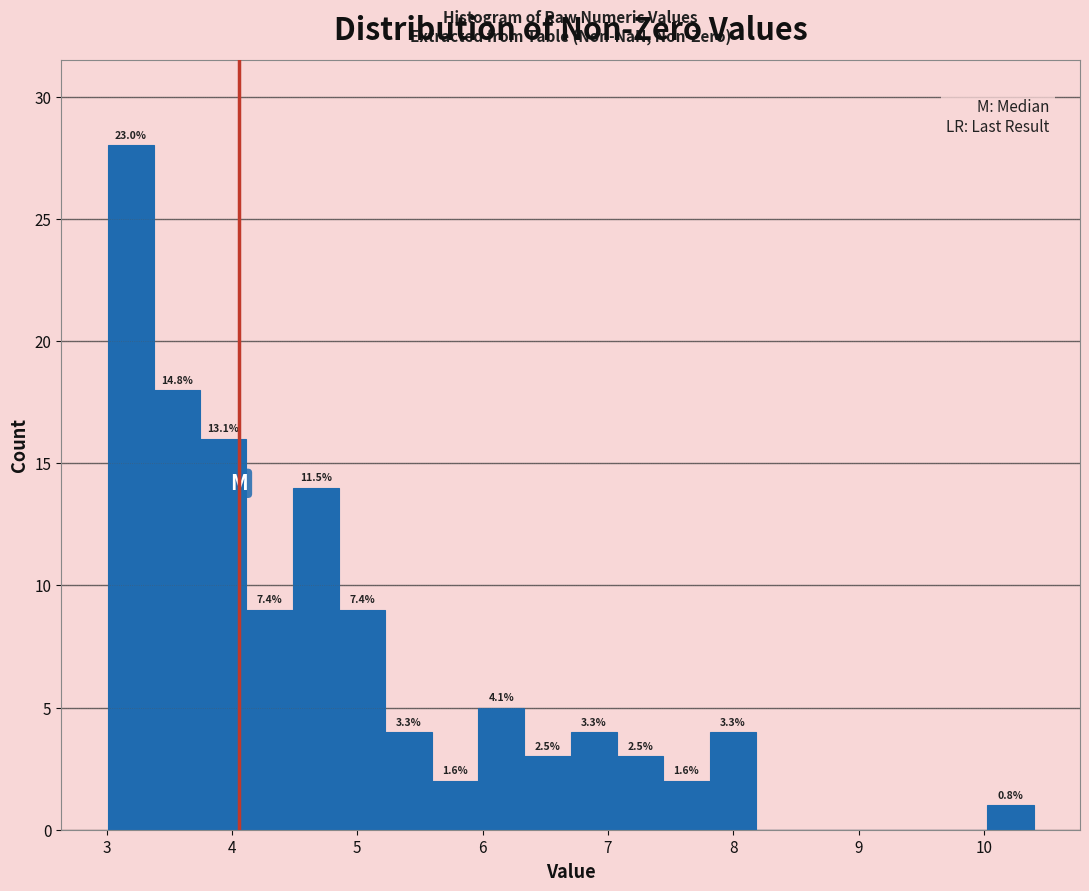

Around what value on the x-axis is the tallest bar? Give the approximate position of its centre, as read against the axis.

3.2